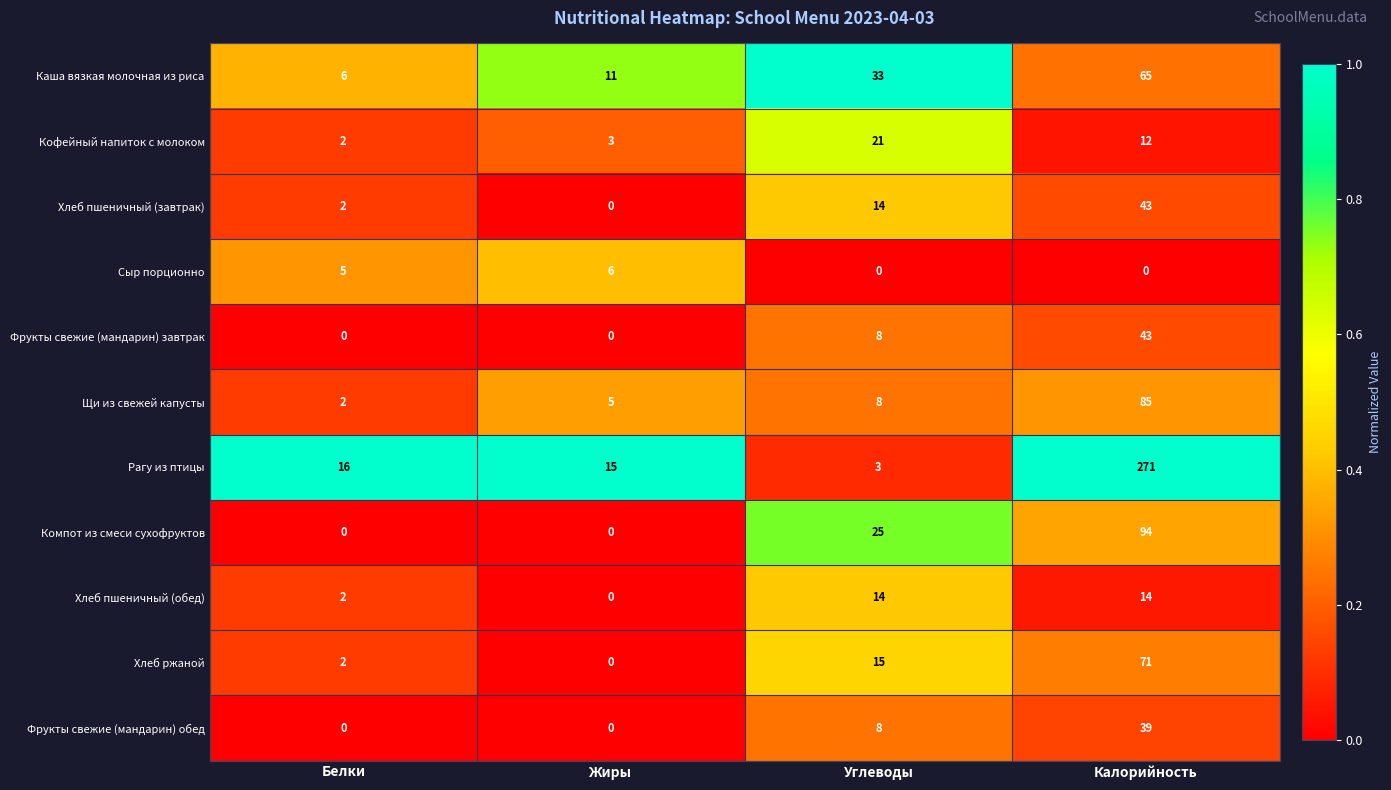

What is the highest value of the Хлеб ржаной series?

71